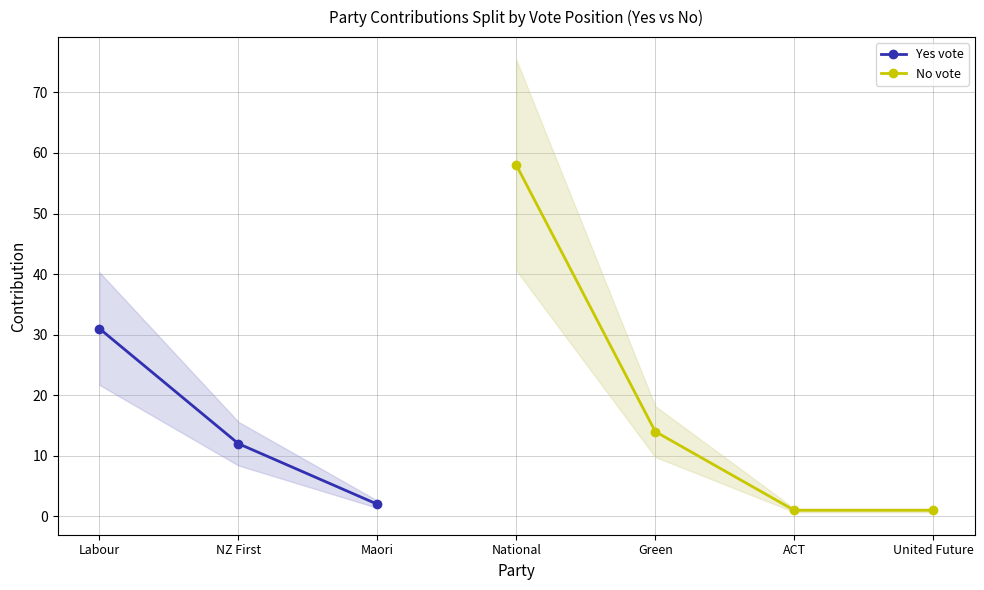

What is the minimum value shown in the chart?

1